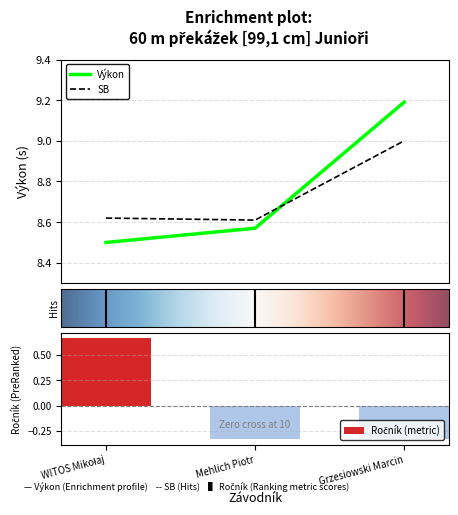

Is the value of SB at WITOS Mikołaj greater than the value of Výkon at Grzesiowski Marcin?

No